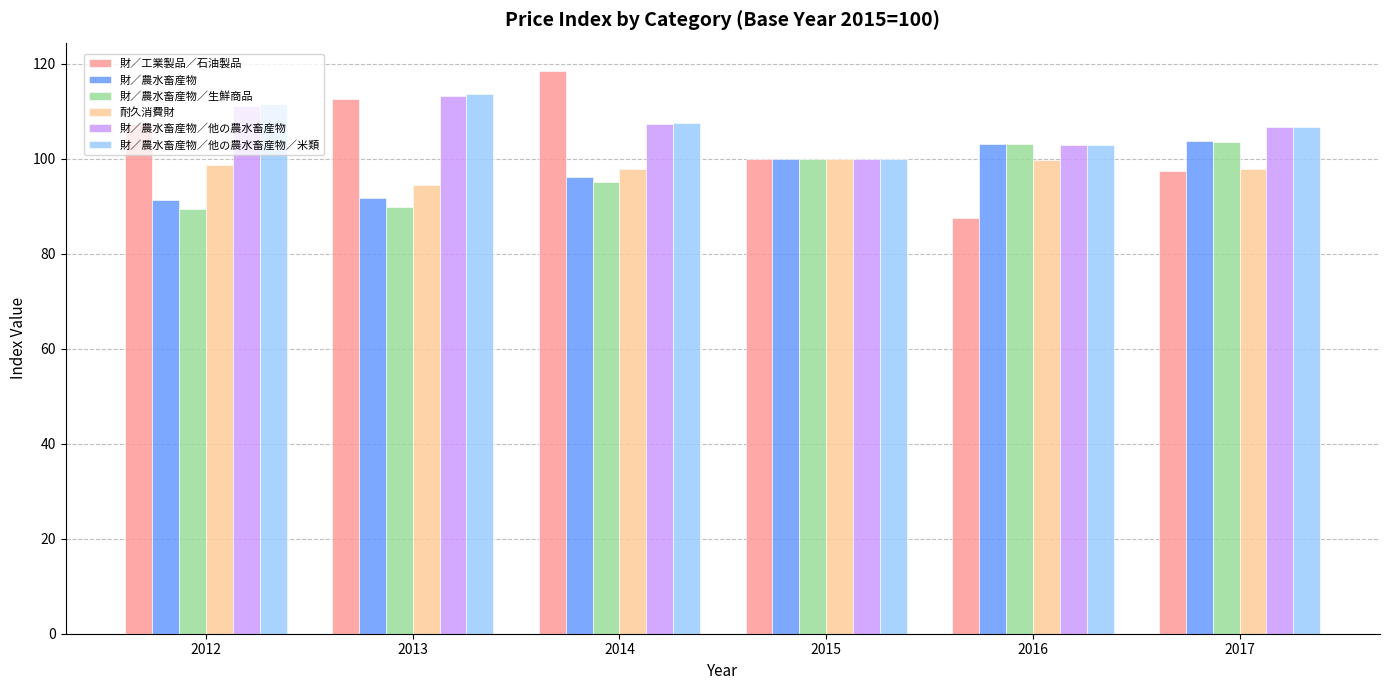

What is the difference between the maximum and minimum values in the 耐久消費財 series?

5.6